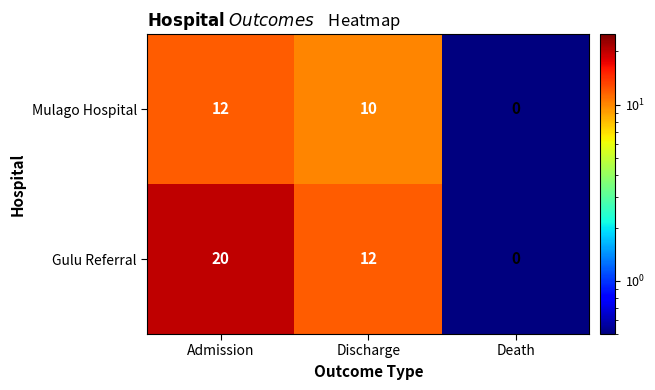

Which series changed the most between Admission and Death?

Gulu Referral